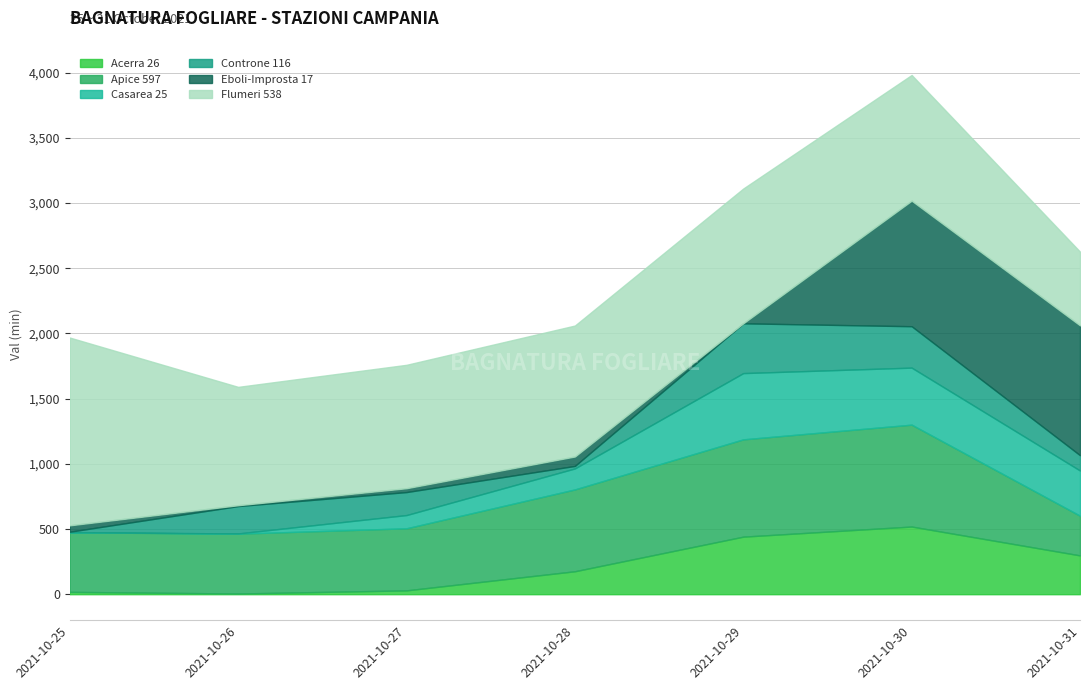

What is the smallest value displayed?

0.3